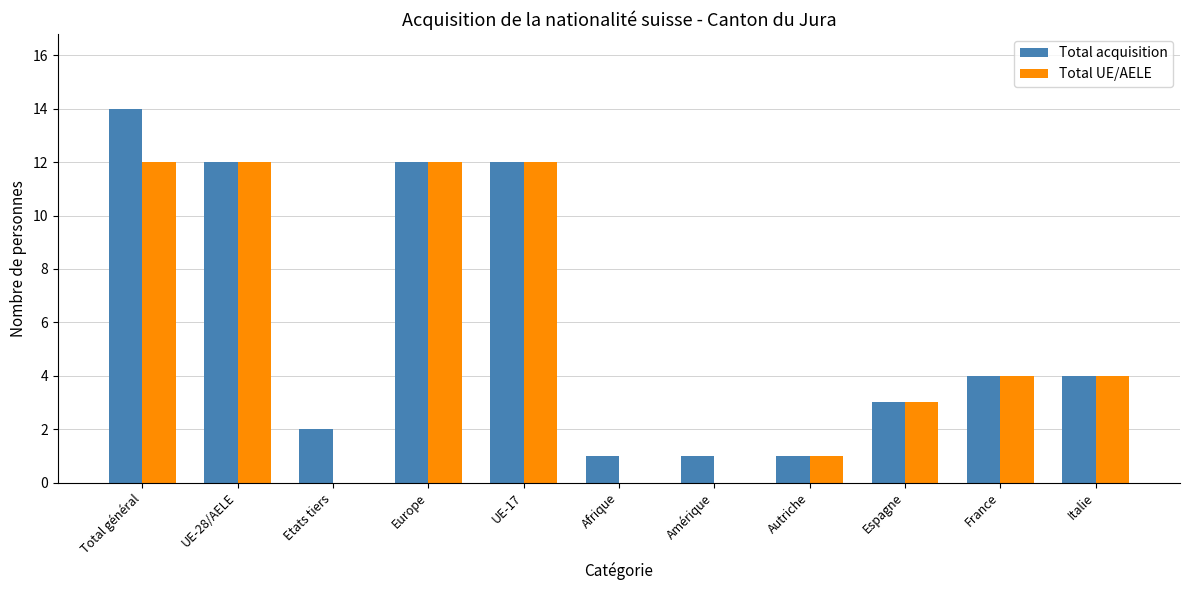

The Total acquisition series shows 14 at Total général. True or false?

True